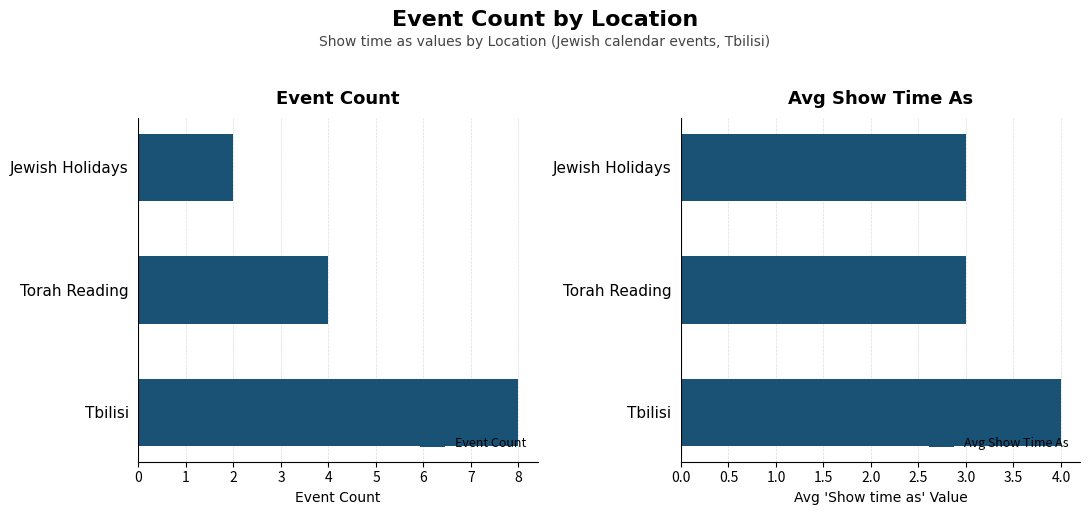

At how many categories does at least one series exceed 4?

1